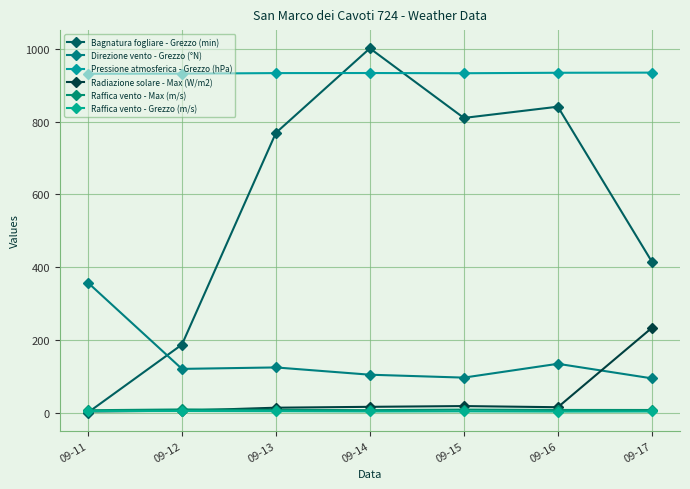

Is this an area chart (filled region under the line)?

No